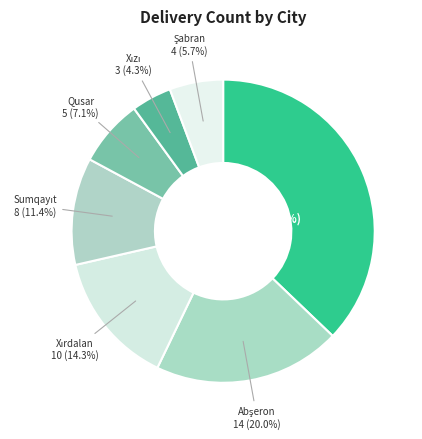

Does any single category account for the majority?

No